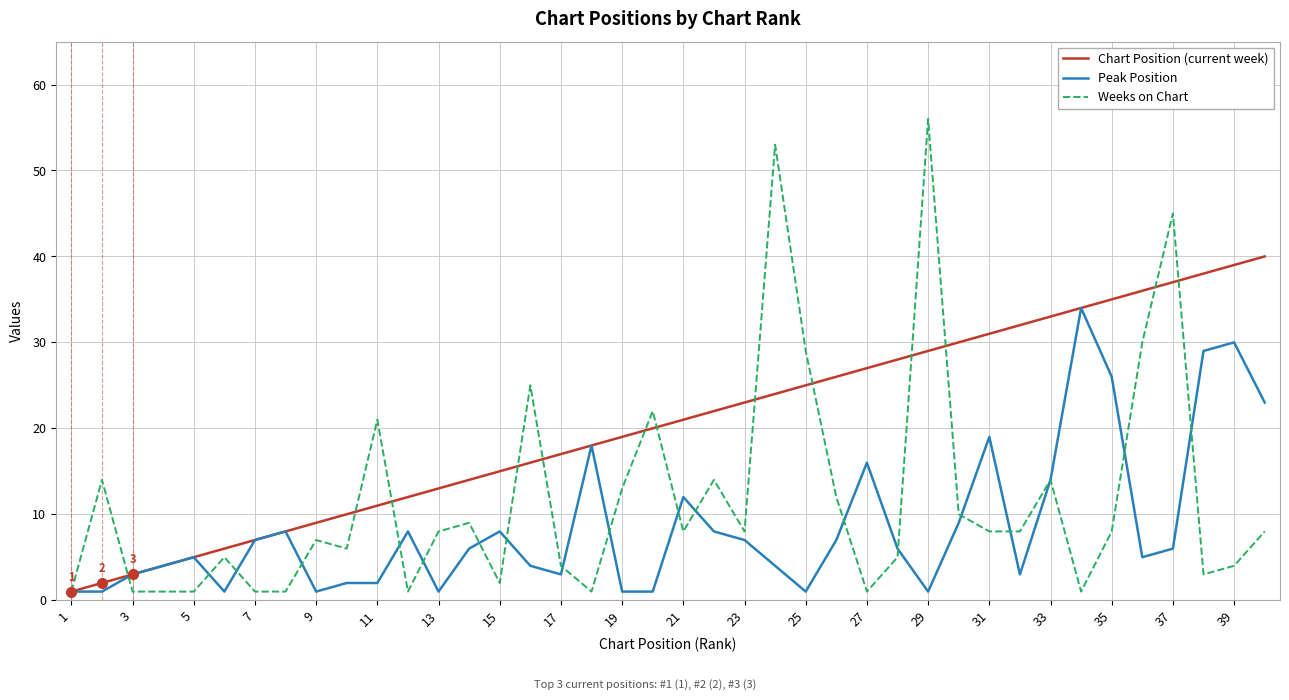

Which series has the largest total across all categories?

Chart Position (current week)